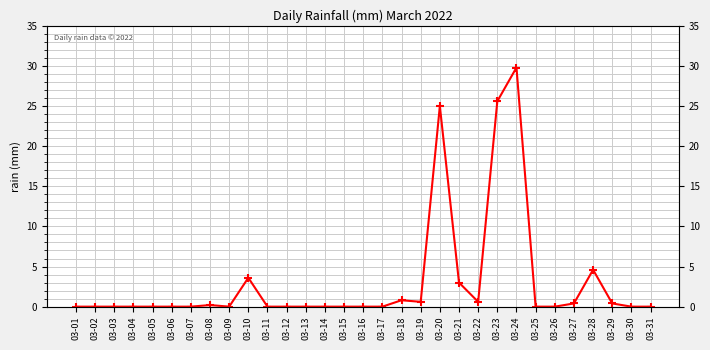

What is the difference between the second highest and minimum values?

25.6